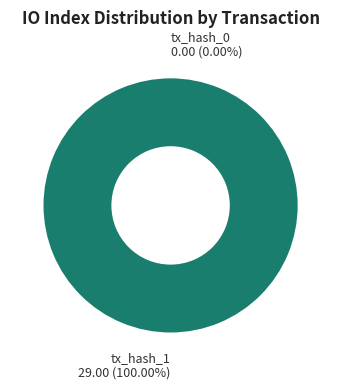

Does any single category account for the majority?

Yes